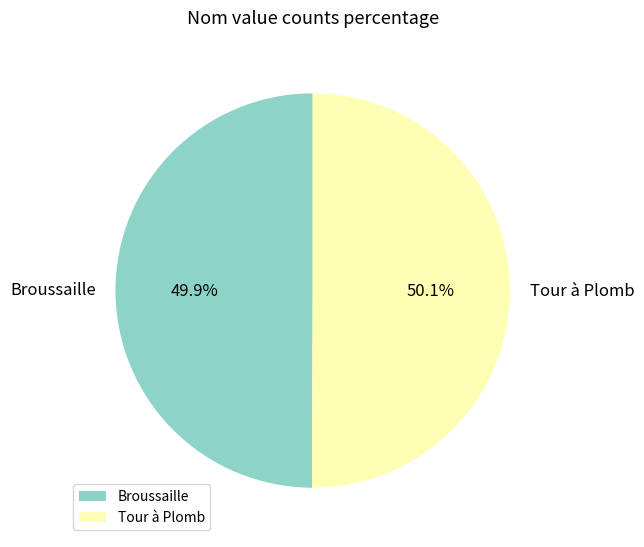

To the nearest percent, what is the combined percentage of Broussaille and Tour à Plomb?

100%